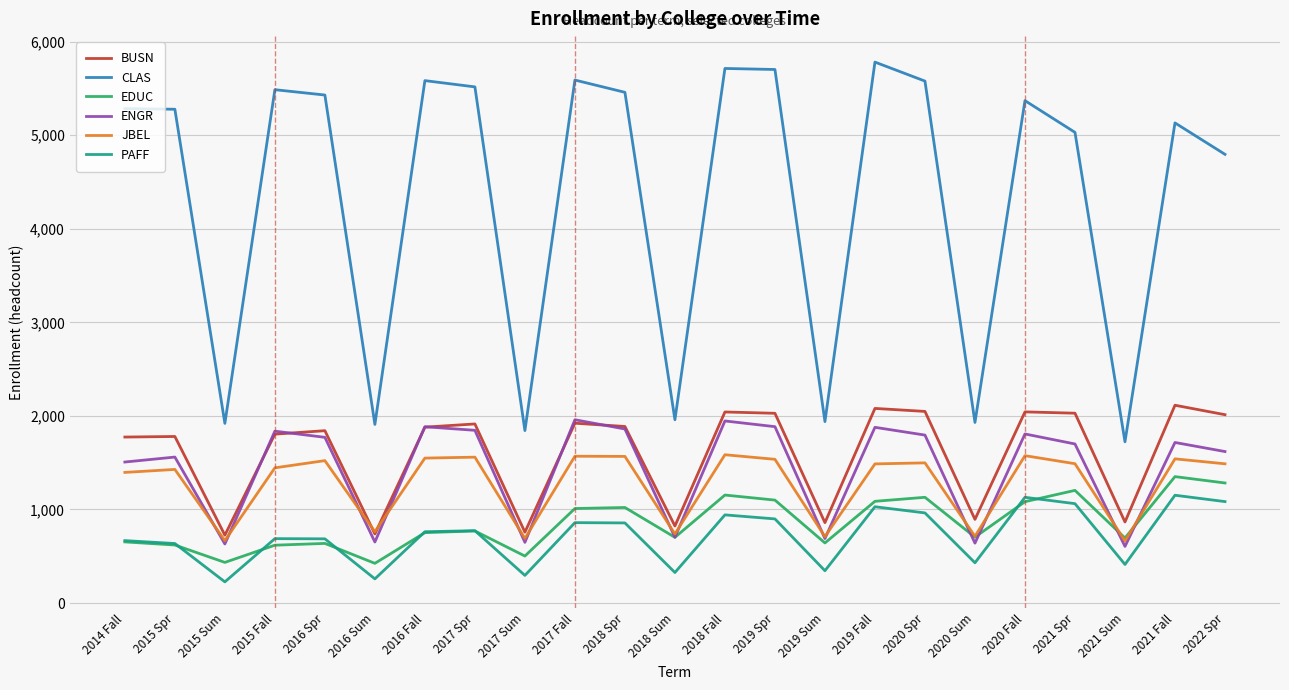

True or false: EDUC has a value of 1283 at 2022 Spr.

True